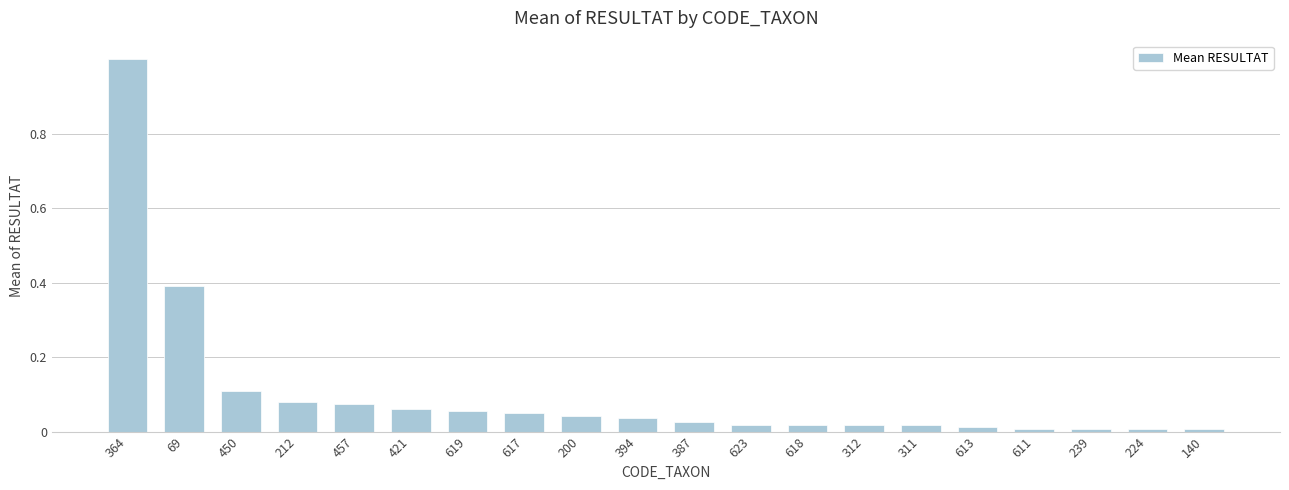

At which category does the chart reach its peak across all series?

364